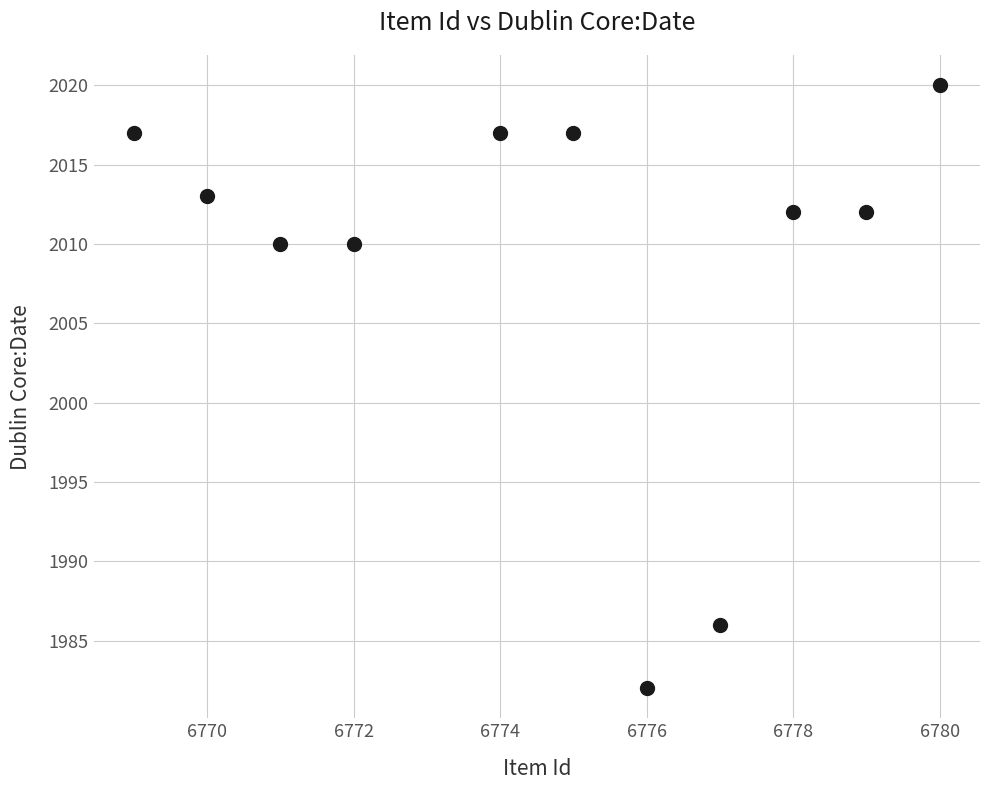

What is the range of X values (max minus min)?

11